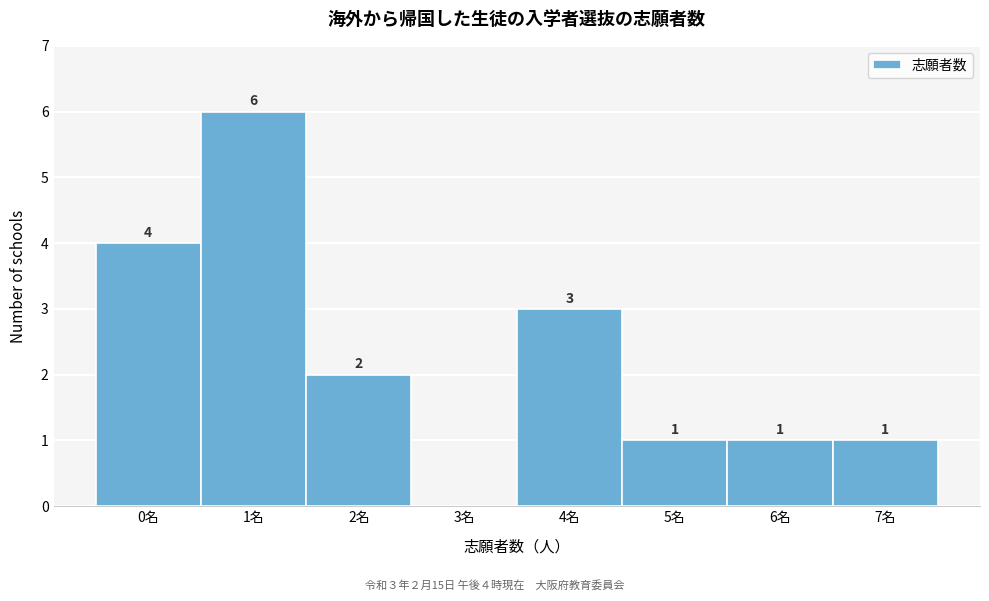

Over which range of the x-axis is the bar tallest?

0.5 to 1.5